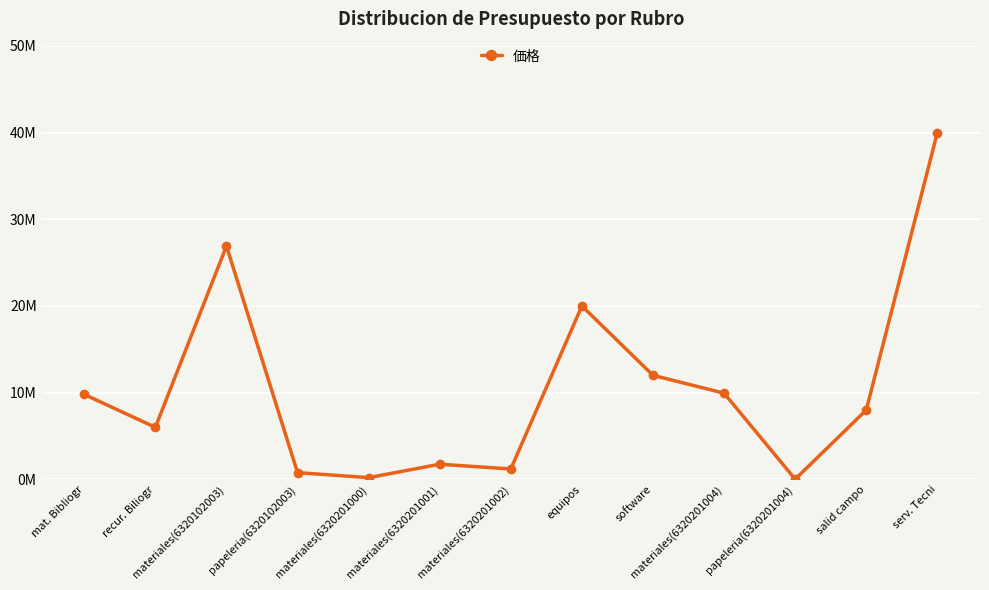

Rank the categories by value from lowest to highest.

papeleria(6320201004), materiales(6320201000), papeleria(6320102003), materiales(6320201002), materiales(6320201001), recur. Biliogr, salid campo, mat. Bibliogr, materiales(6320201004), software, equipos, materiales(6320102003), serv. Tecni